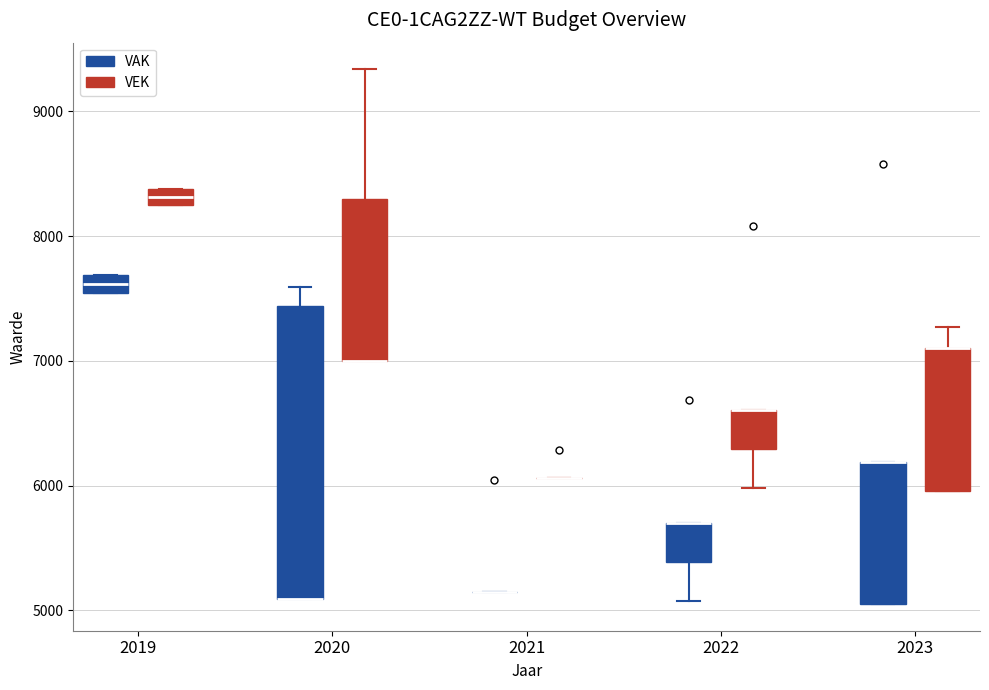

Which box is the tallest, from its lower edge to its upper edge?

2020 (VAK)